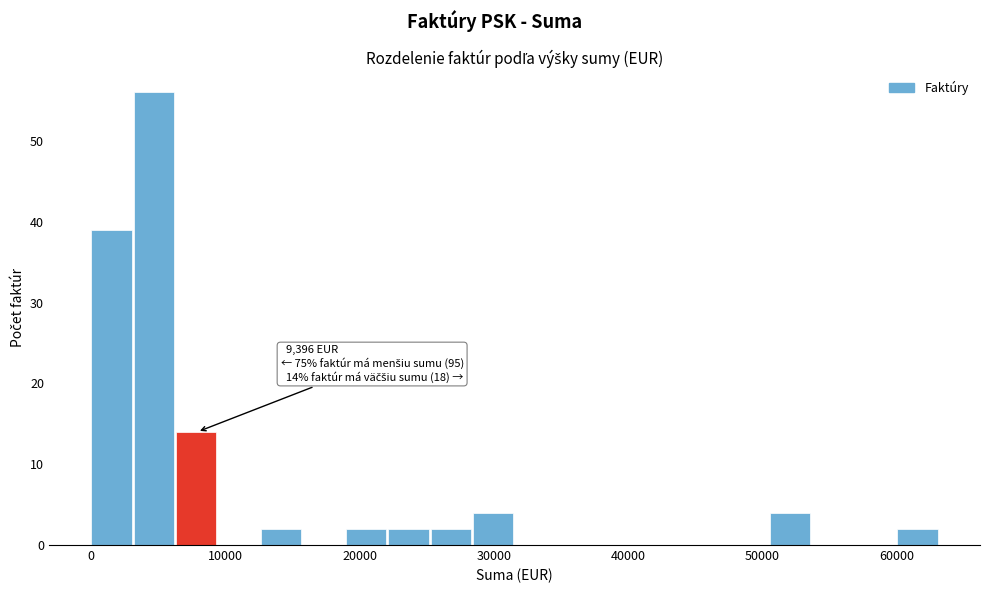

Around what value on the x-axis is the tallest bar? Give the approximate position of its centre, as read against the axis.

5000